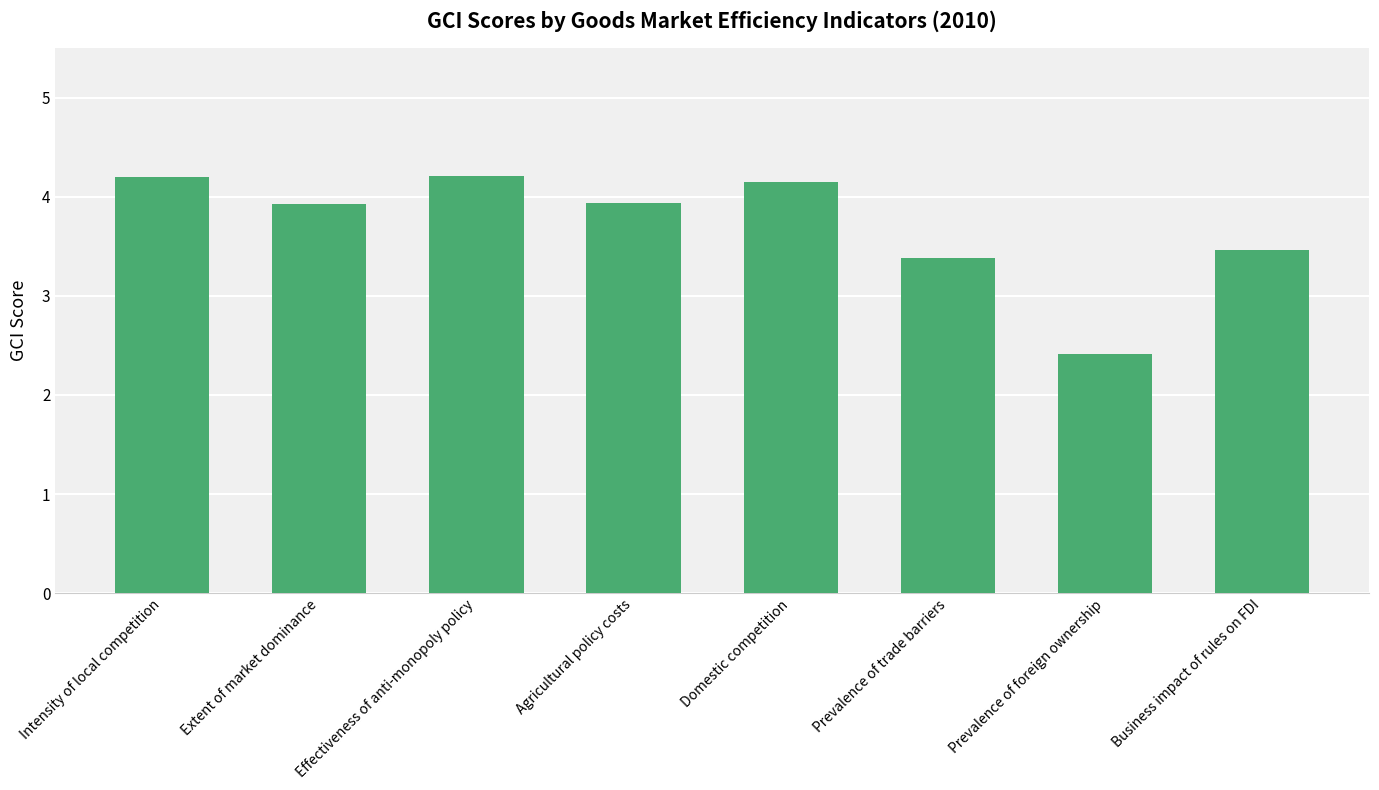

Reading left to right, what are all the values shown in this chart?

4.2	3.9	4.2	3.9	4.1	3.4	2.4	3.5